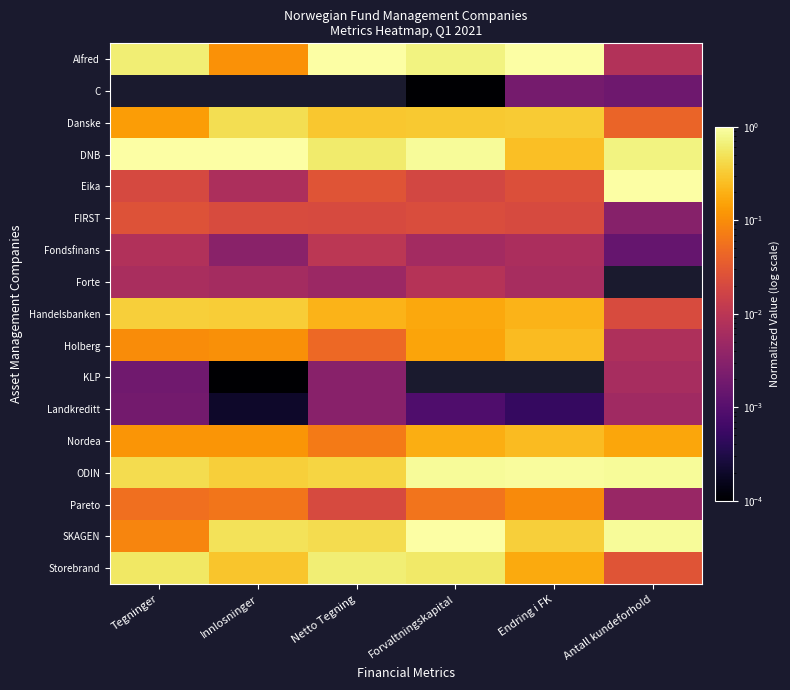

At how many categories does at least one series exceed 0?

6